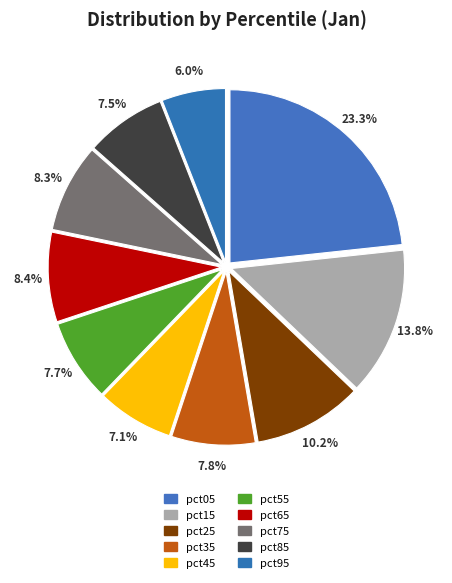

Does any single category account for the majority?

No